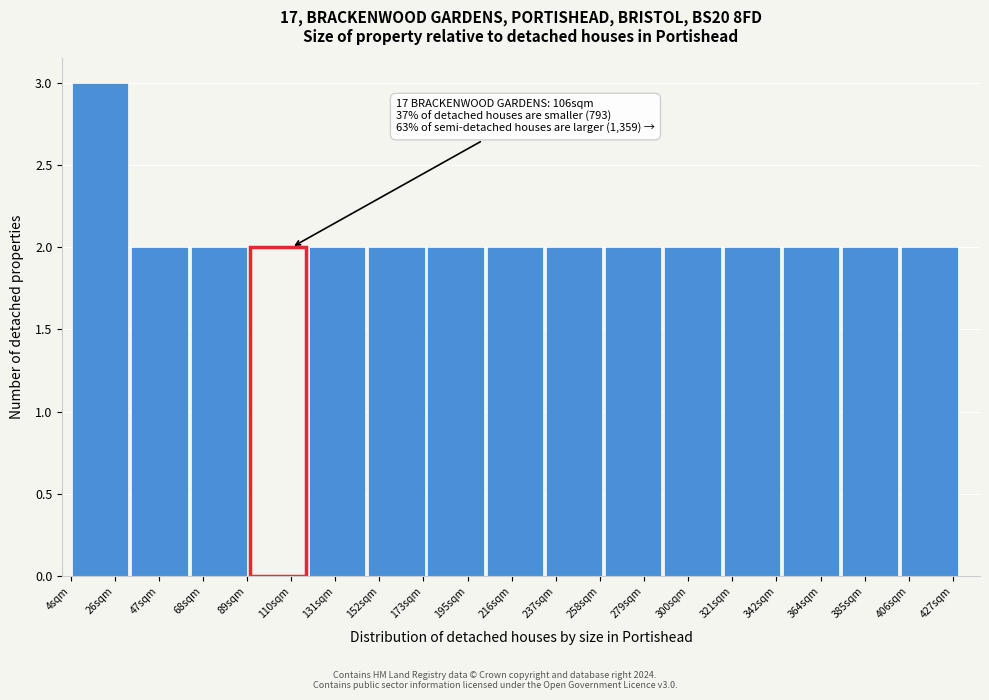

Which range on the x-axis has the tallest bar?

5 to 30